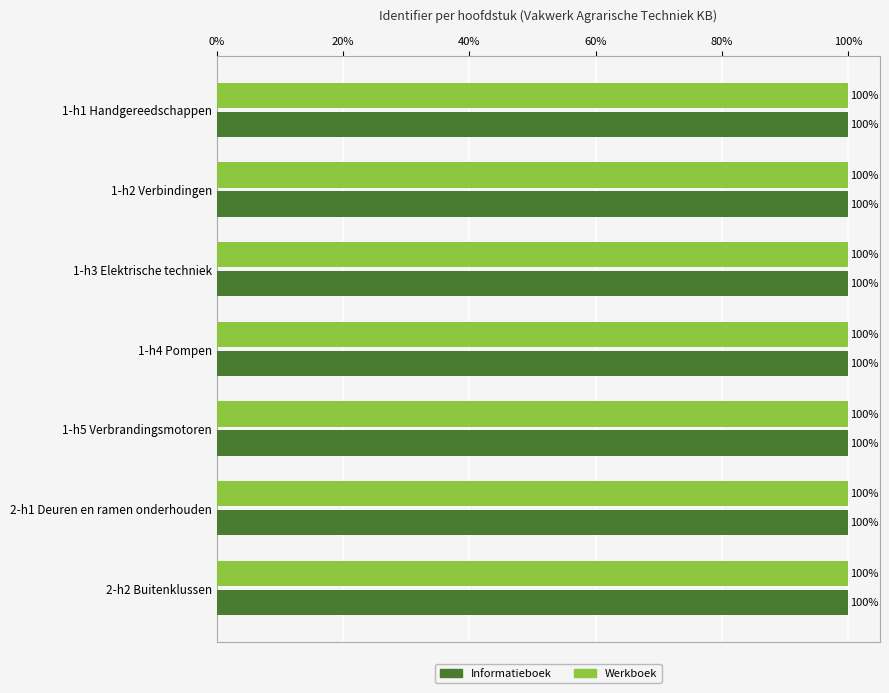

What is the sum of all Werkboek values?

699.8